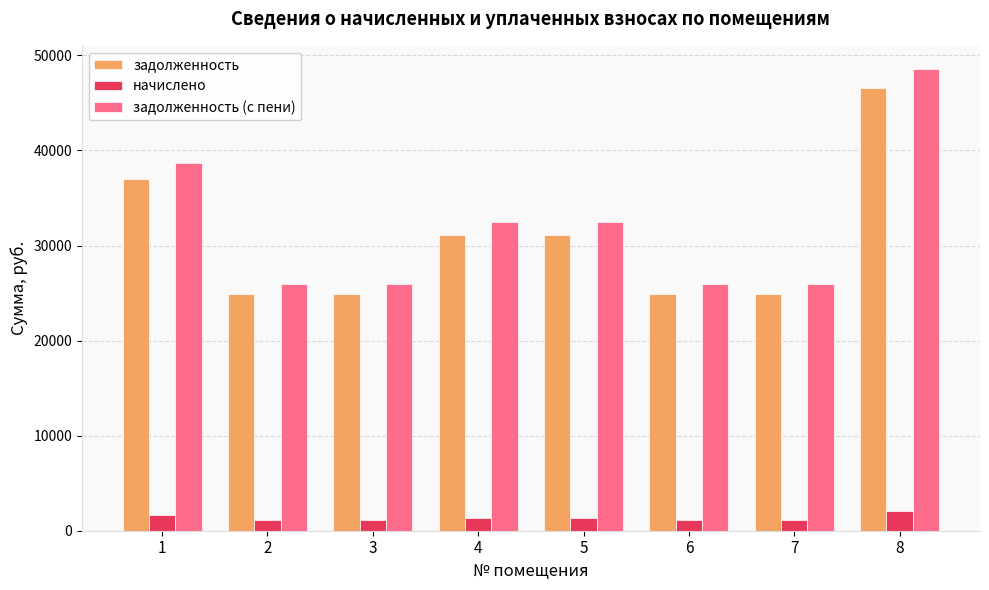

What is the highest value of the задолженность (с пени) series?

48580.3